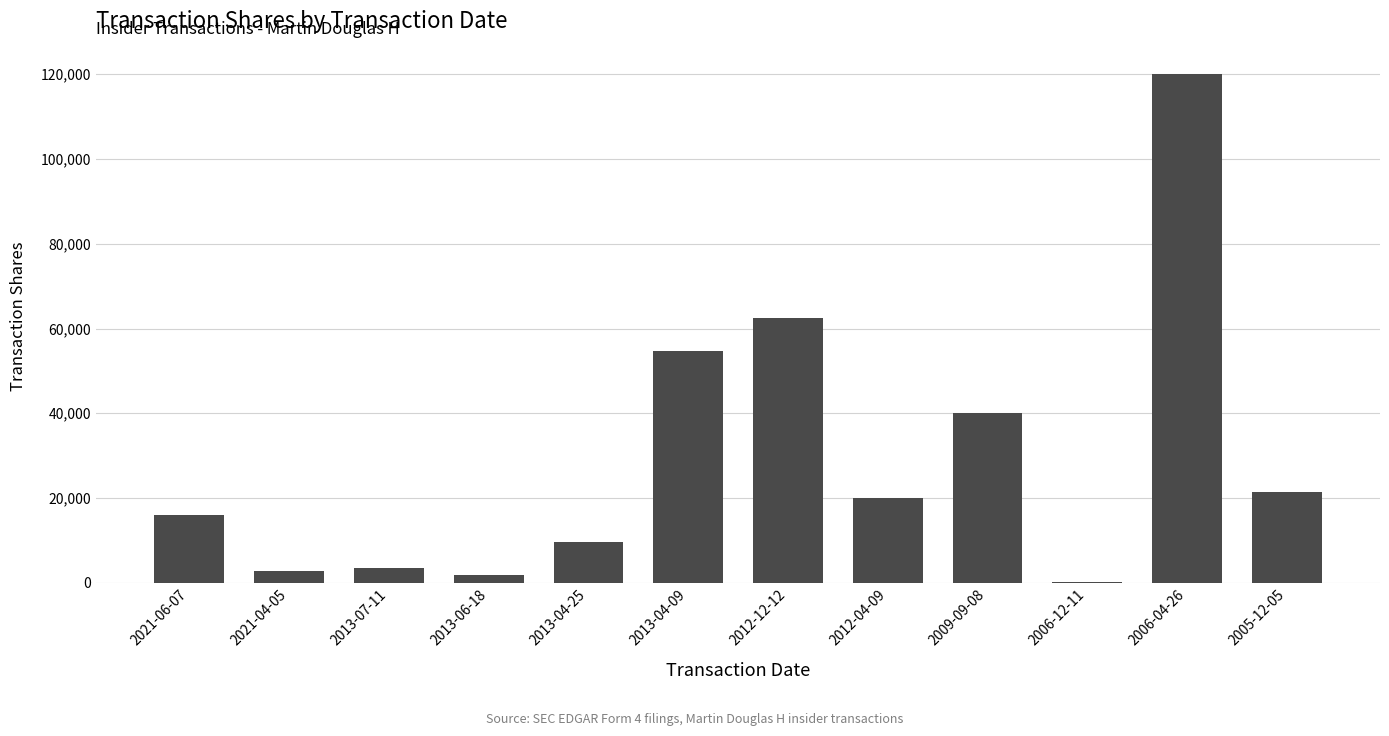

What is the sum of all values?

352495